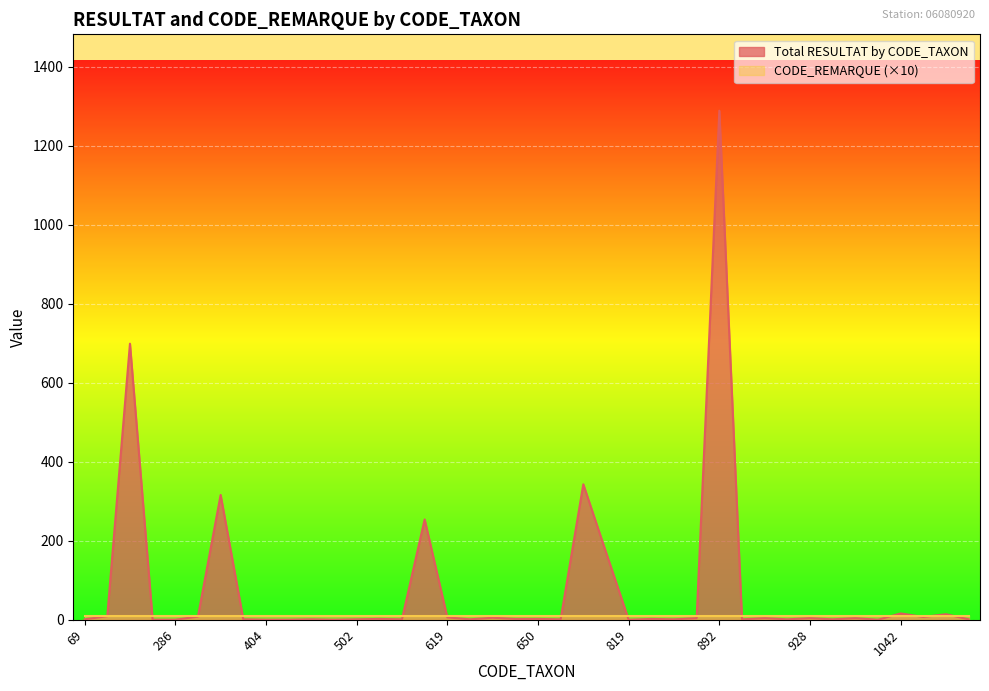

Which category has the lowest value across all series?

241